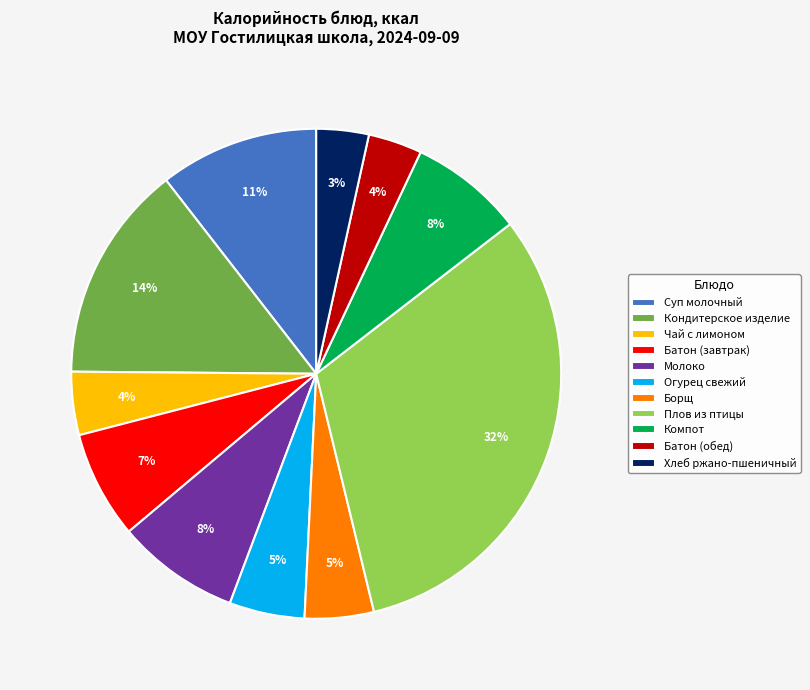

Is it true that Молоко is 8% of the pie?

True